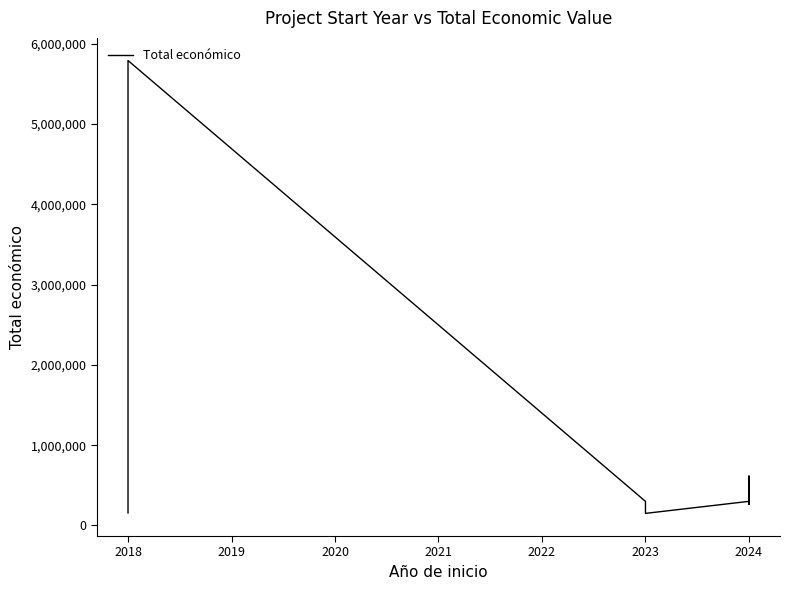

How many points are lower than both their immediate neighbors (excluding endpoints)?

2